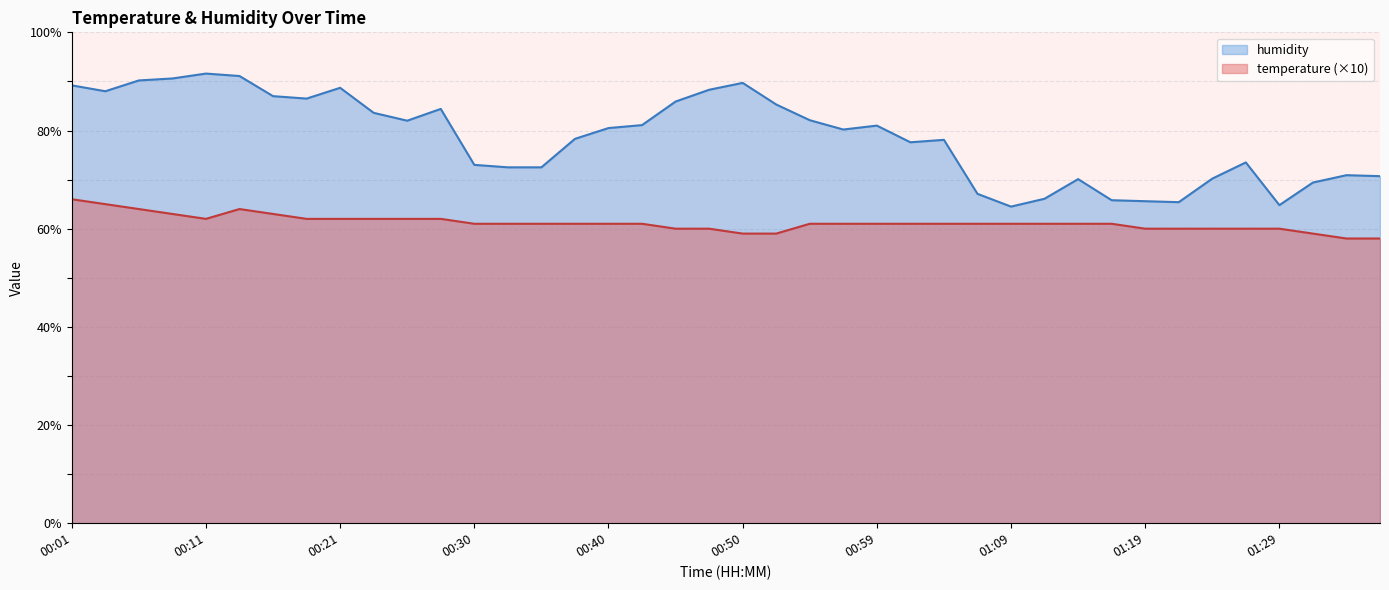

Reading right to left, extract all data points from this chart.

temperature: 58.0	58.0	59.0	60.0	60.0	60.0	60.0	60.0	61.0	61.0	61.0	61.0	61.0	61.0	61.0	61.0	61.0	61.0	59.0	59.0	60.0	60.0	61.0	61.0	61.0	61.0	61.0	61.0	62.0	62.0	62.0	62.0	62.0	63.0	64.0	62.0	63.0	64.0	65.0	66.0
humidity: 70.7	70.9	69.4	64.8	73.5	70.2	65.4	65.6	65.8	70.1	66.1	64.5	67.1	78.1	77.6	81.0	80.2	82.1	85.3	89.7	88.3	85.9	81.1	80.5	78.3	72.5	72.5	73.0	84.4	82.0	83.6	88.7	86.5	87.0	91.1	91.6	90.6	90.2	88.0	89.2